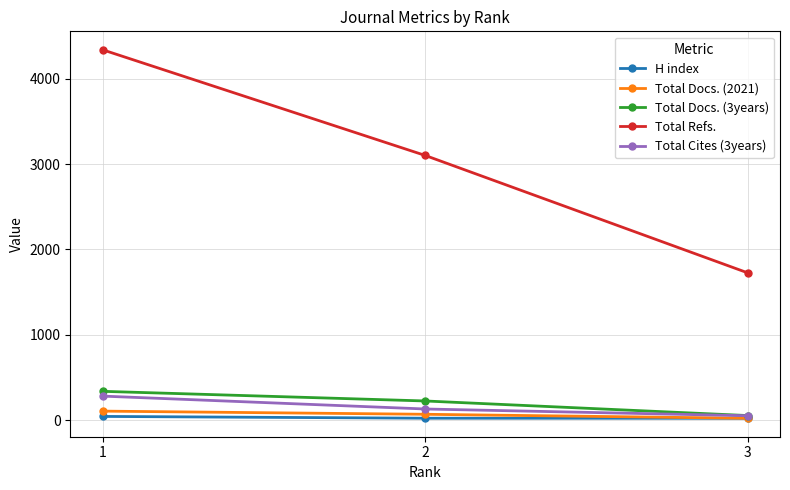

The value of Total Cites (3years) at 2 is 130. True or false?

True